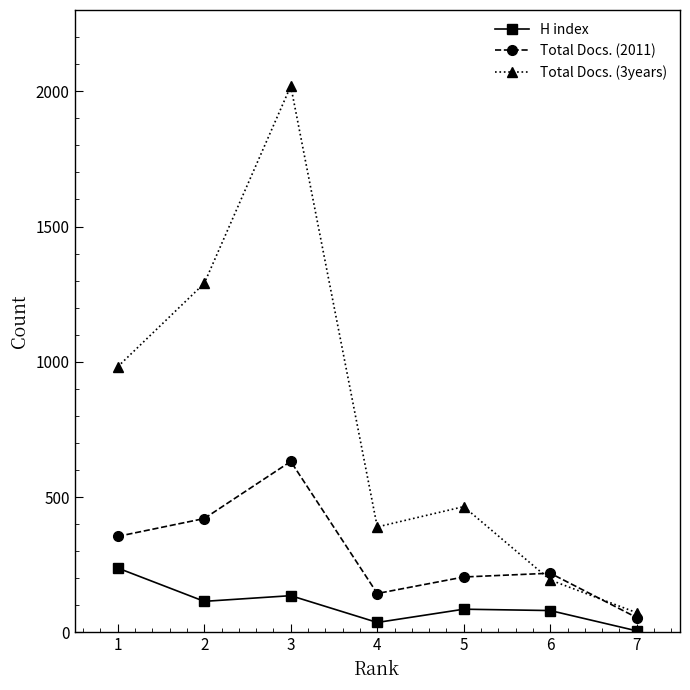

Which series has the widest spread of values?

Total Docs. (3years)